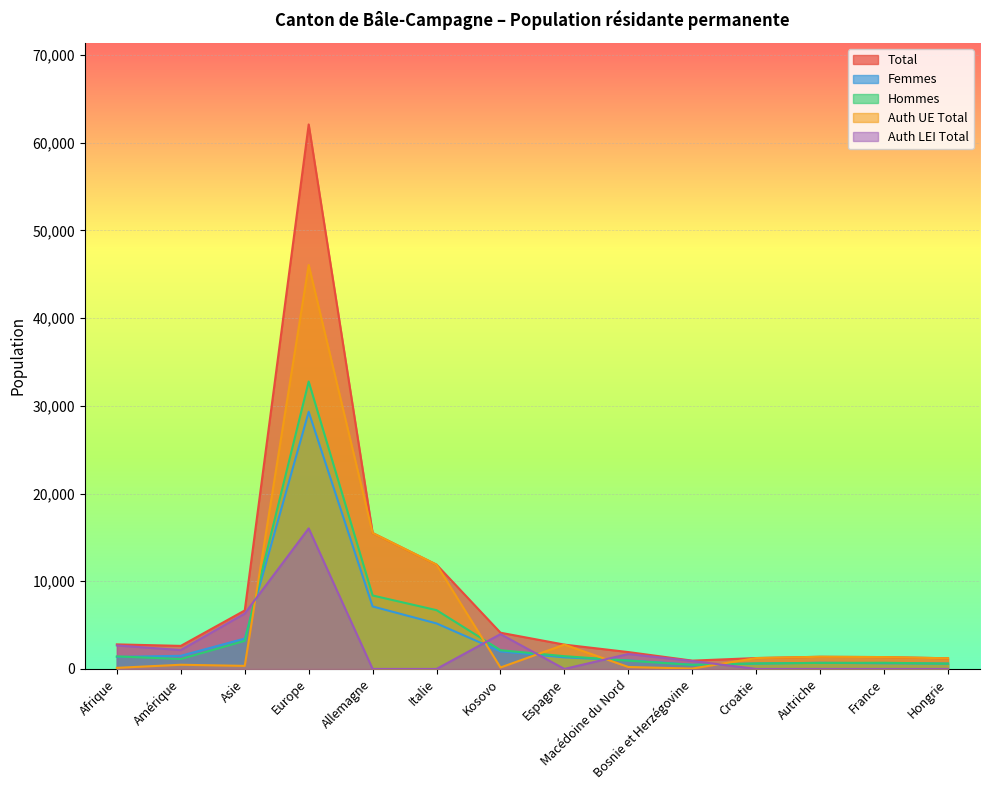

Which category has the lowest value in the Total series?

Bosnie et Herzégovine